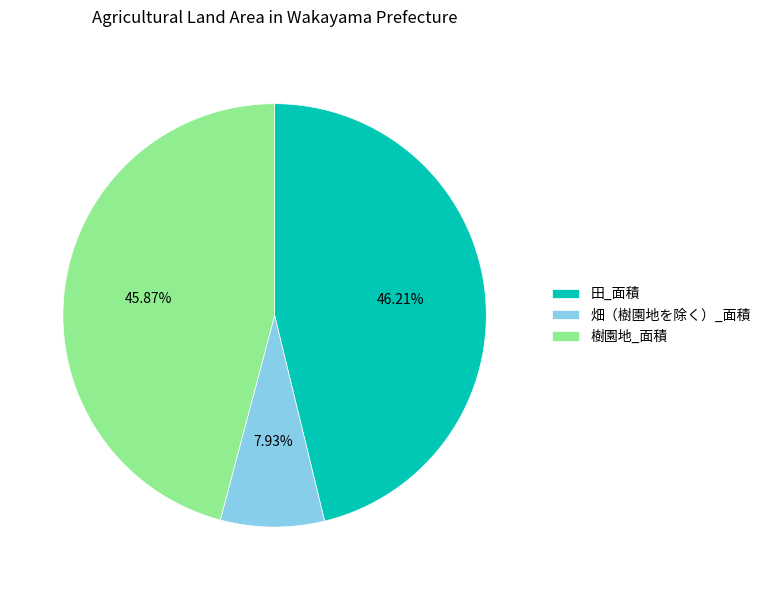

Combined, what portion of the pie is 樹園地_面積 and 田_面積?

92.1%